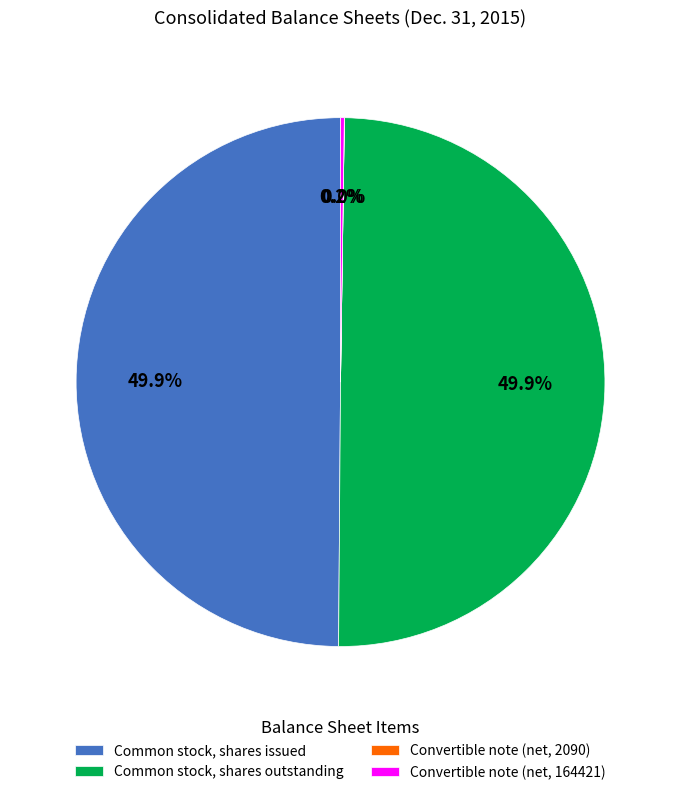

Do Common stock, shares outstanding and Common stock, shares issued together represent more than half of the pie?

Yes